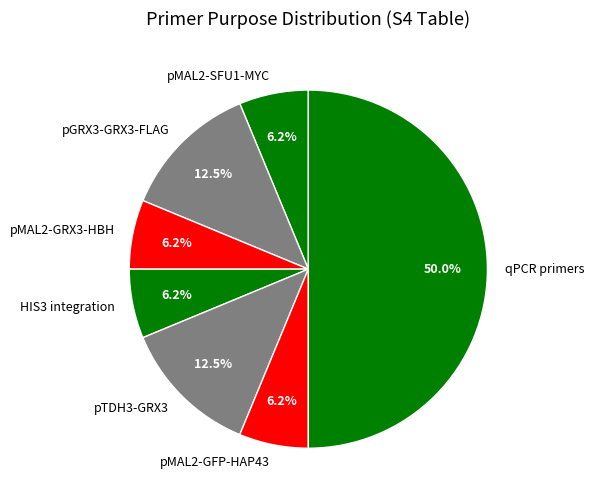

What percentage is NOT represented by pGRX3-GRX3-FLAG?

87.5%